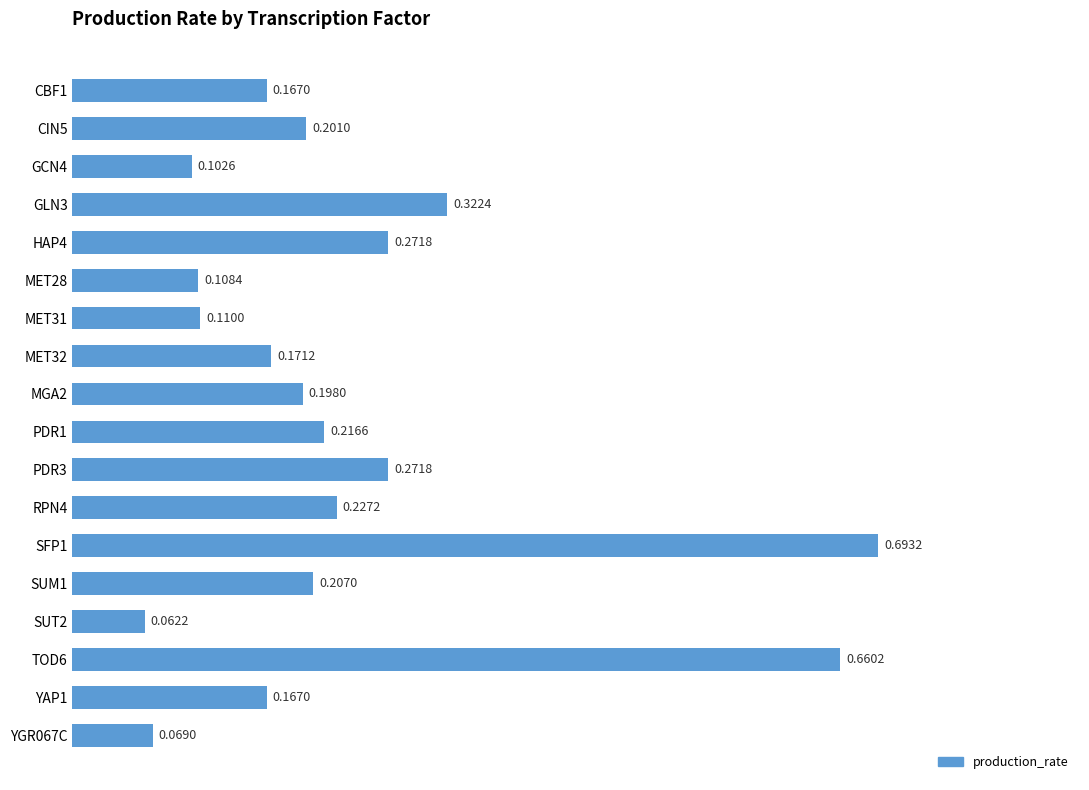

What is the difference between the second highest and minimum values?

0.6